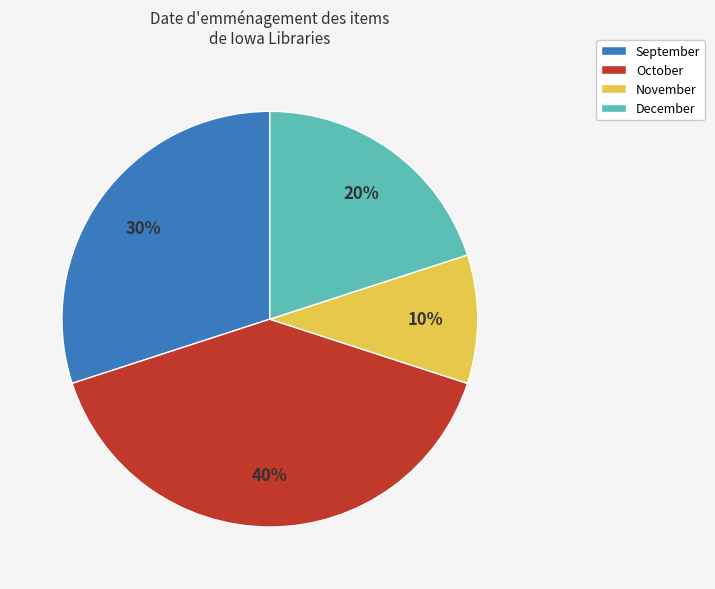

The September slice represents 30% of the pie. True or false?

True